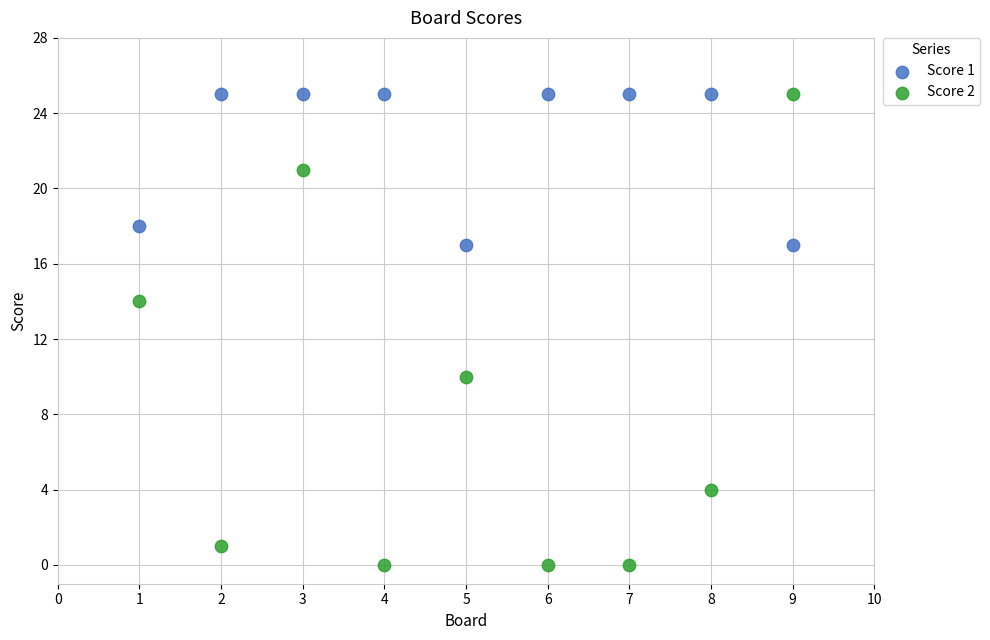

Across all data points, what is the range of X values (max minus min)?

8